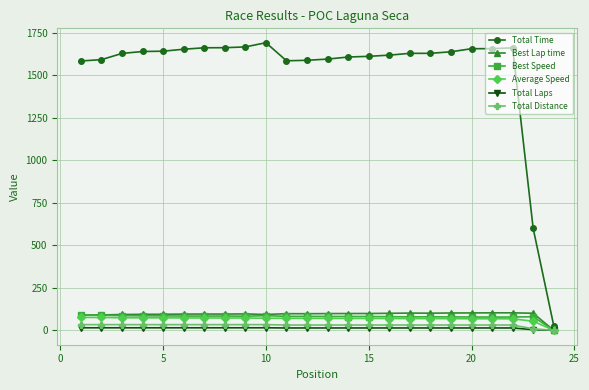

True or false: Total Time and Best Speed intersect in this chart.

False